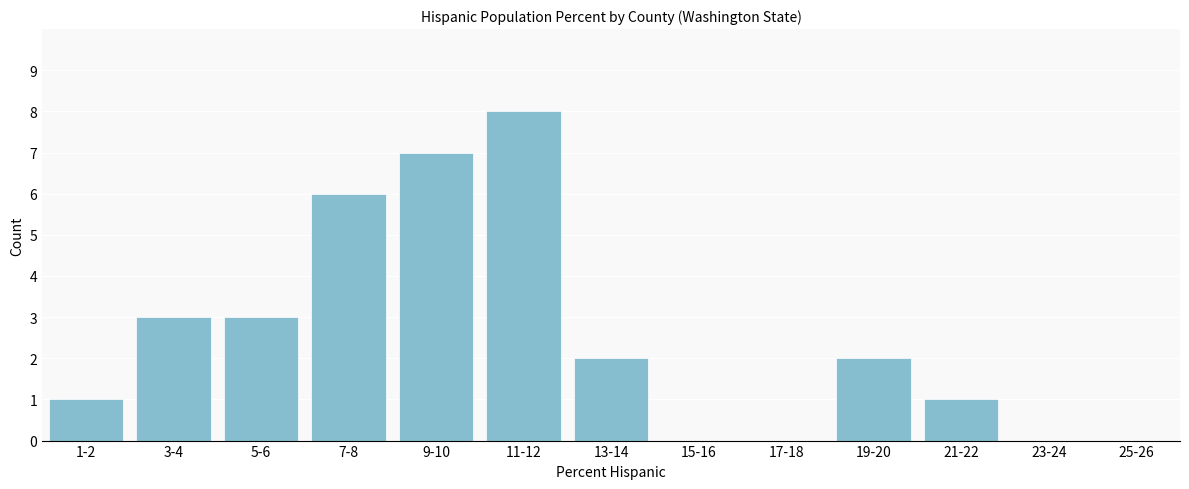

Reading right to left, what are all the values shown in this chart?

25-26=0	23-24=0	21-22=1	19-20=2	17-18=0	15-16=0	13-14=2	11-12=8	9-10=7	7-8=6	5-6=3	3-4=3	1-2=1